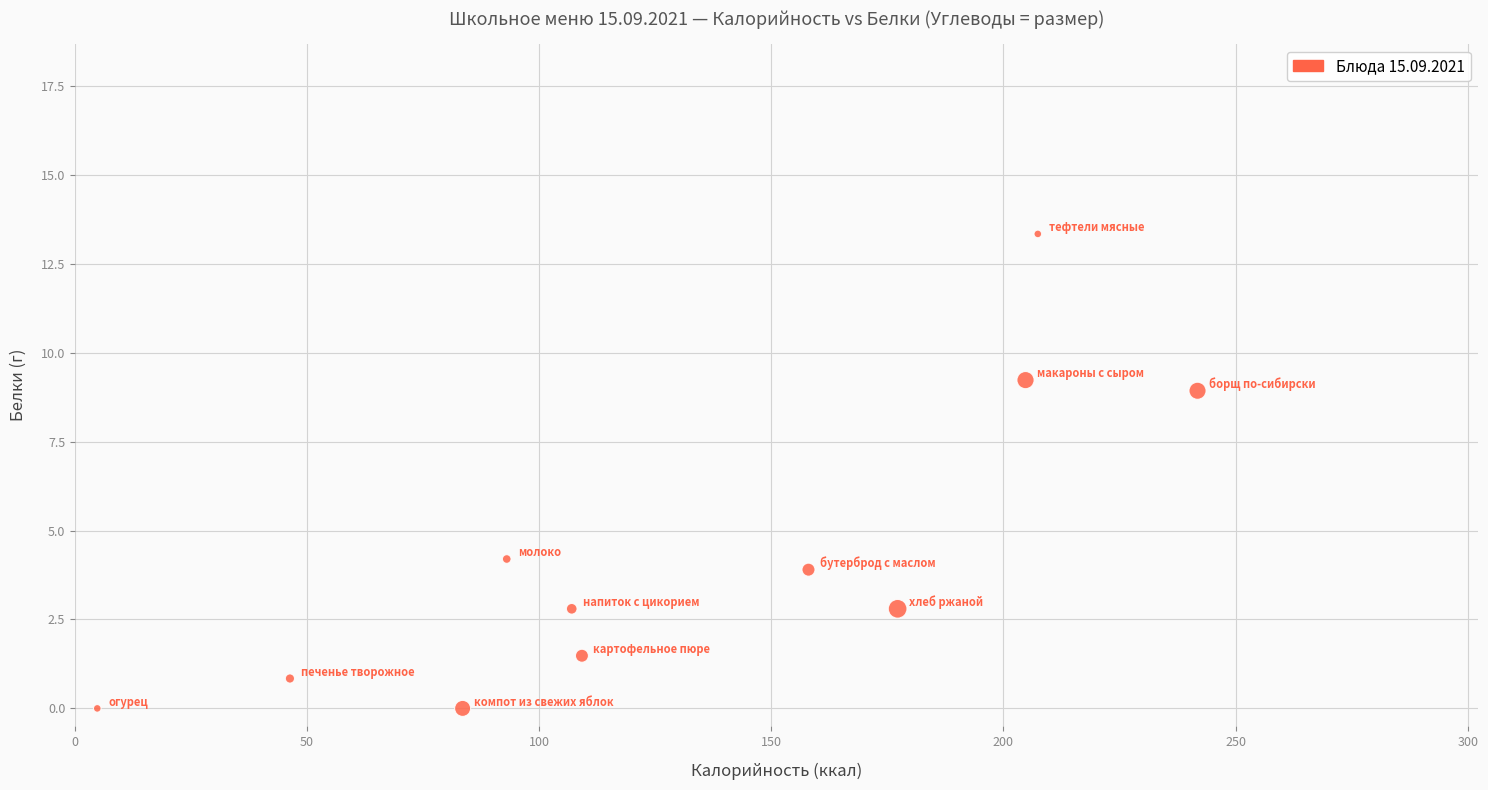

What Y value in the scatter plot is closest to 6?

4.2